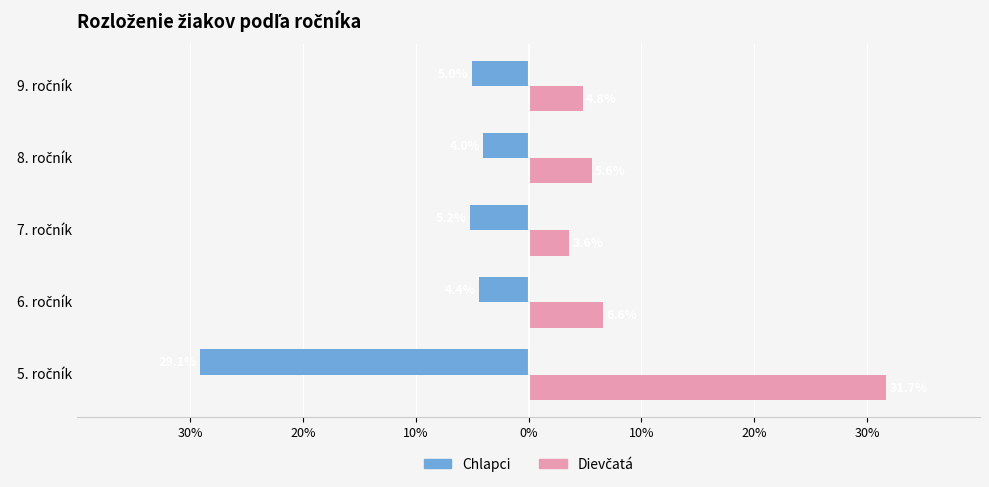

How many data points in Chlapci are less than -5?

2